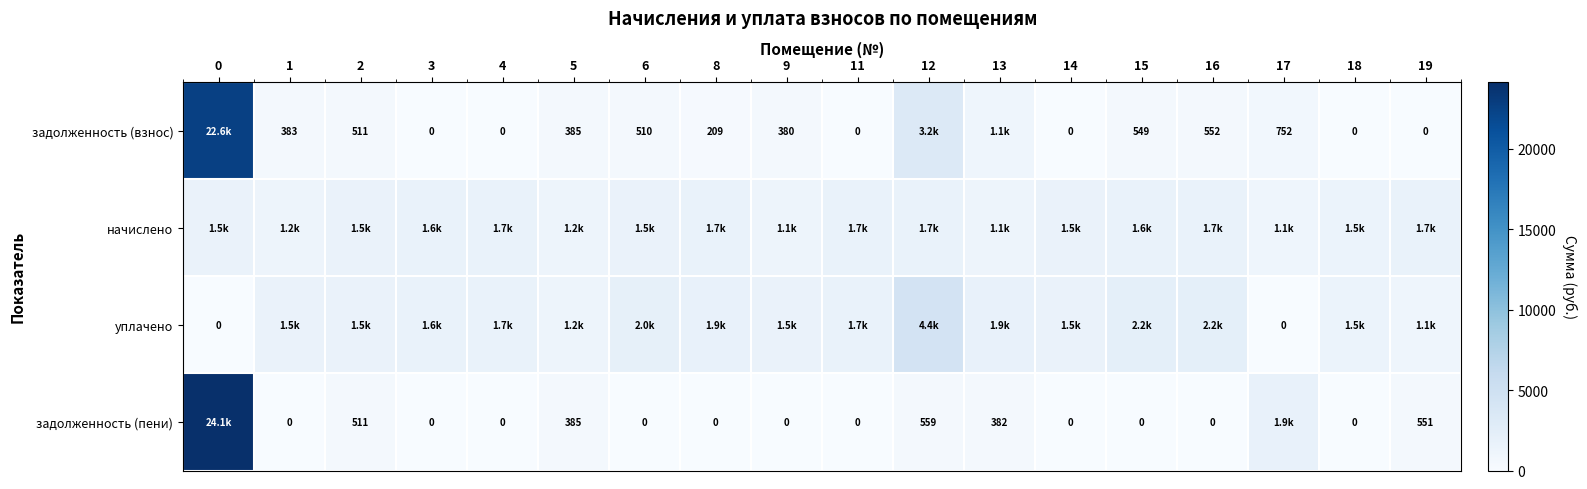

What is the maximum value shown in the chart?

24148.8